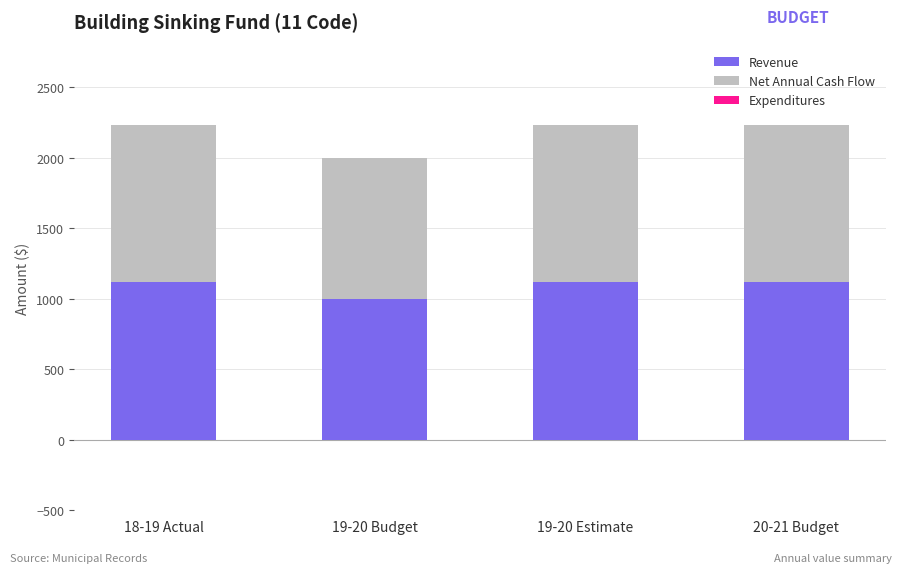

What is the total value across all series at 19-20 Budget?

2000